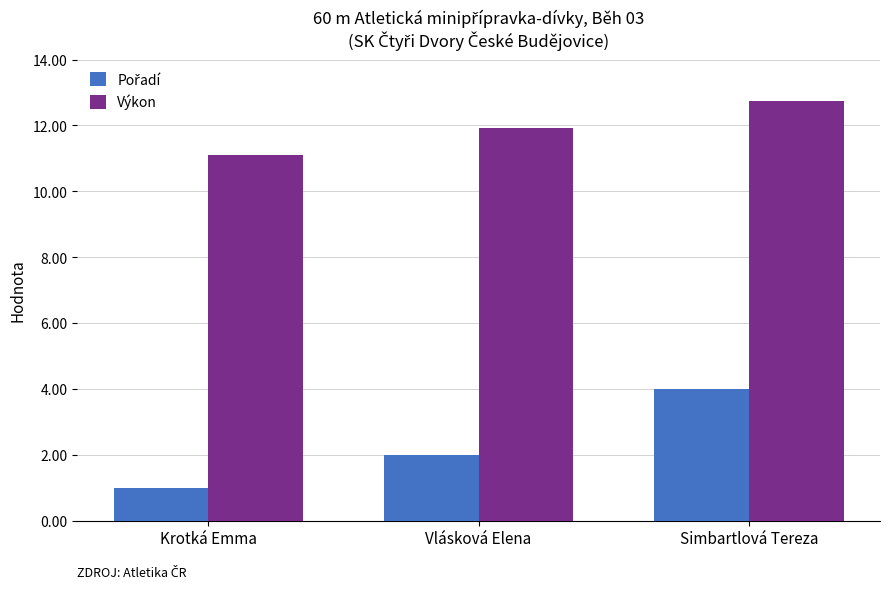

How many categories are shown in the chart?

3